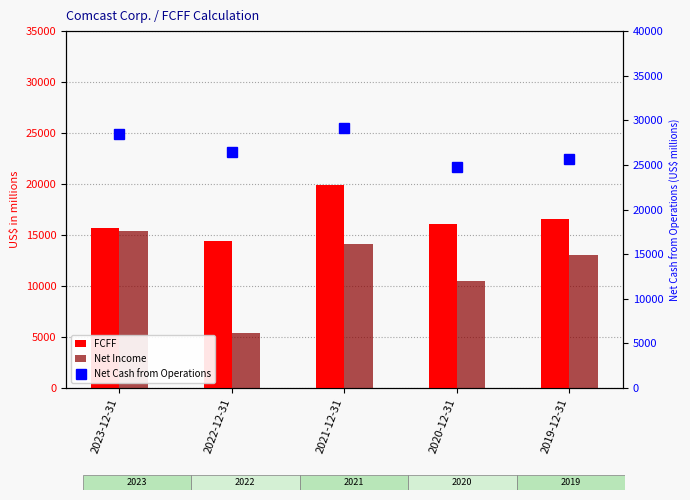

Which series has the largest total across all categories?

Net Cash from Operations